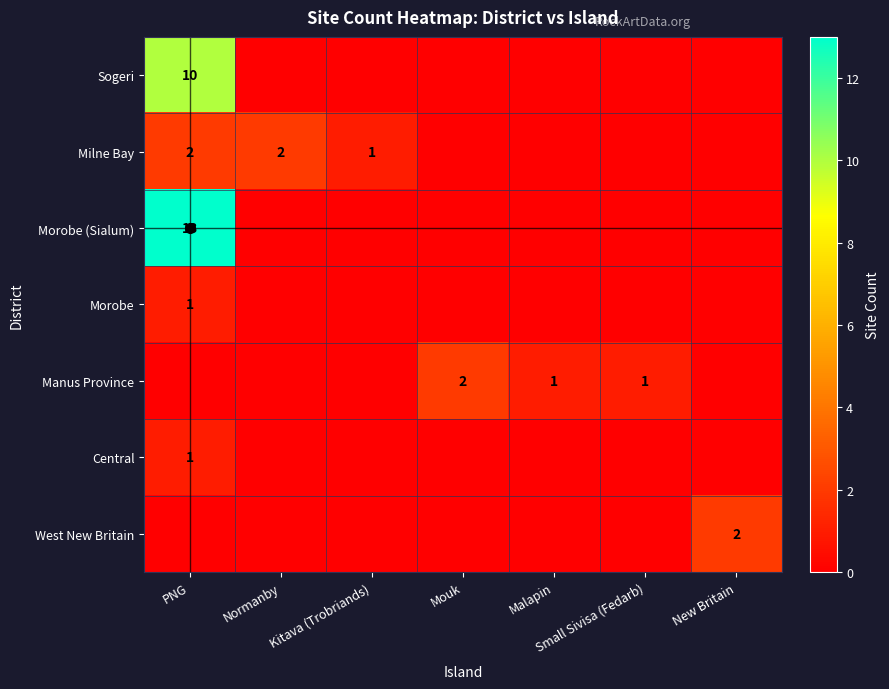

At which category is the sum across all series the highest?

PNG